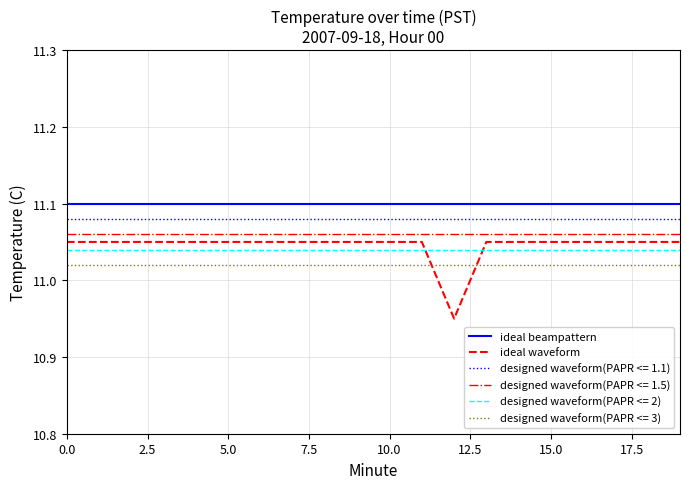

Which series has the largest total across all categories?

ideal beampattern